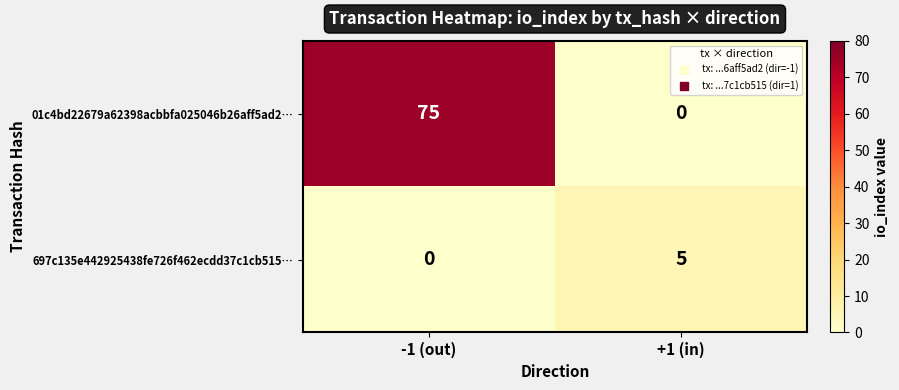

List the series in order of their peak value, lowest first.

697c135e442925438fe726f462ecdd37c1cb515…, 01c4bd22679a62398acbbfa025046b26aff5ad2…